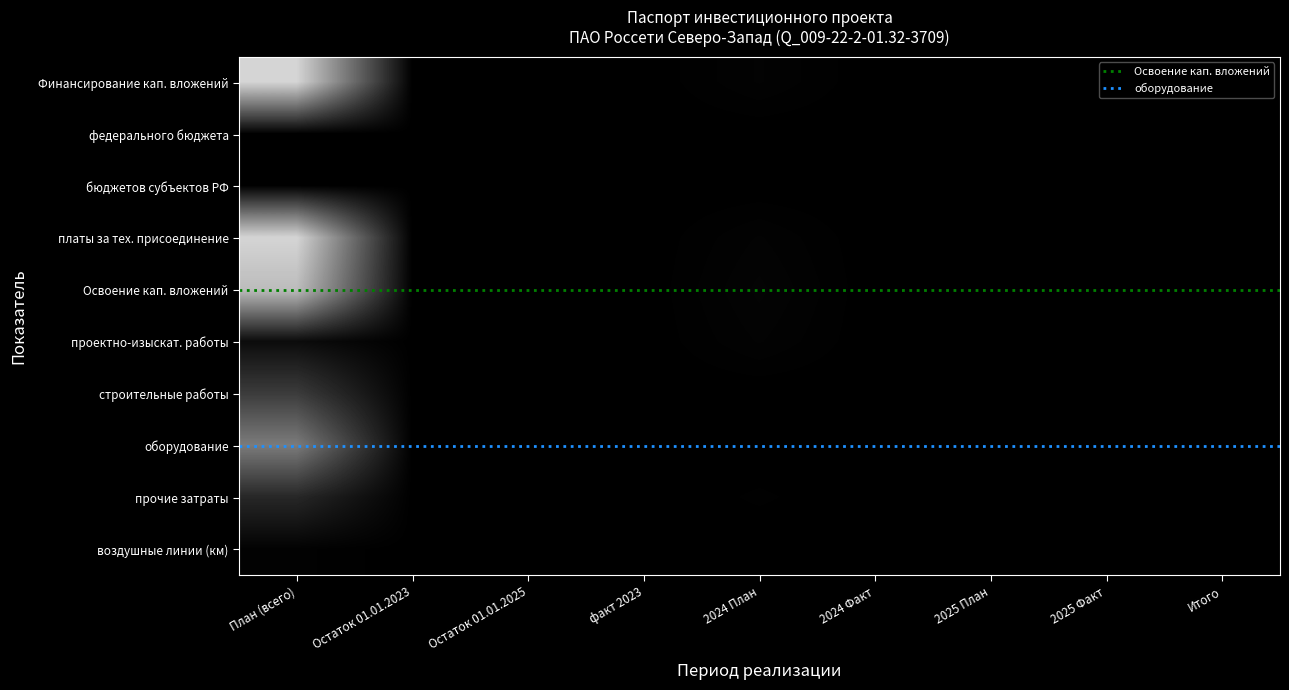

List the labels in order of воздушные линии (км) value, largest first.

План (всего), Остаток 01.01.2023, Остаток 01.01.2025, факт 2023, 2024 План, 2024 Факт, 2025 План, 2025 Факт, Итого